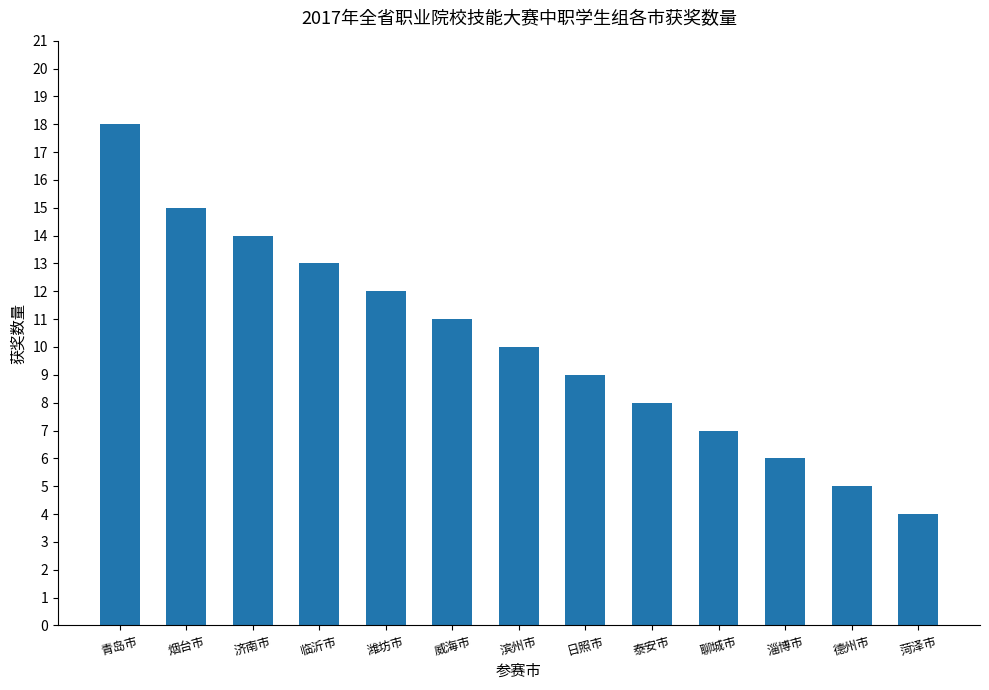

At which label is the value closest to 11?

威海市